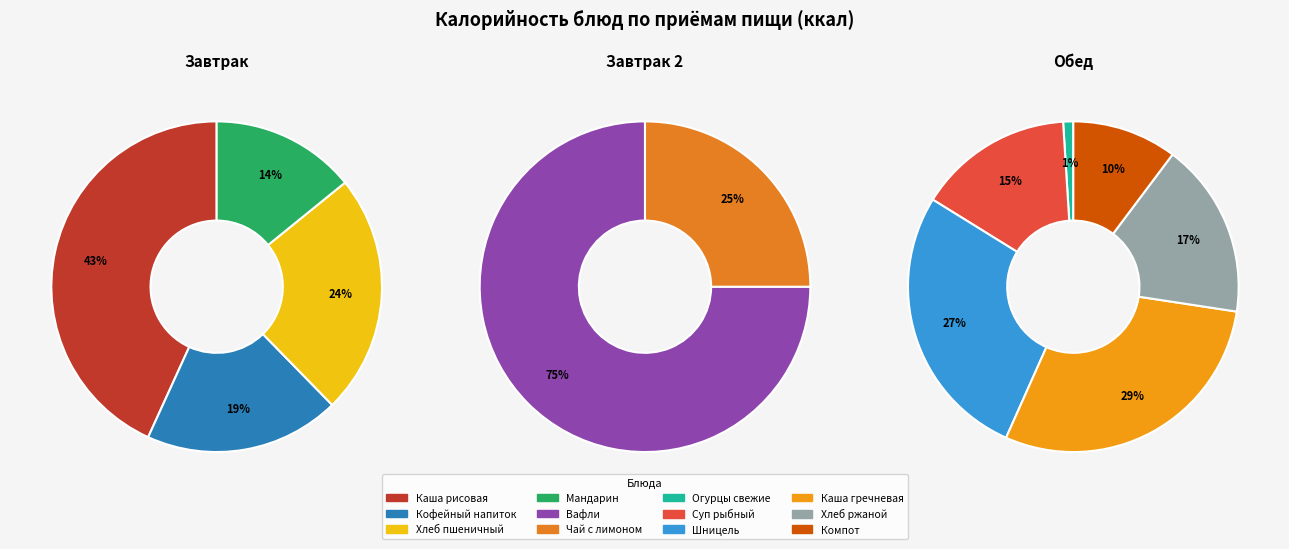

How much of the chart is everything except Вафли?

89.2%